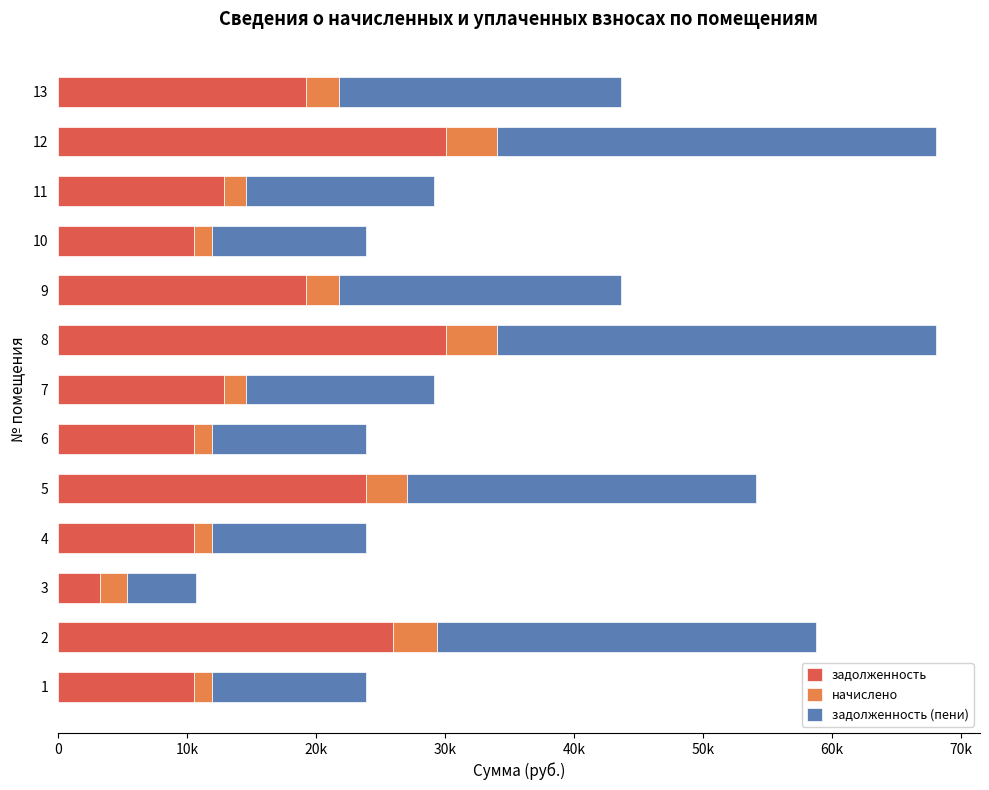

List the series in order of their peak value, lowest first.

начислено, задолженность, задолженность (пени)